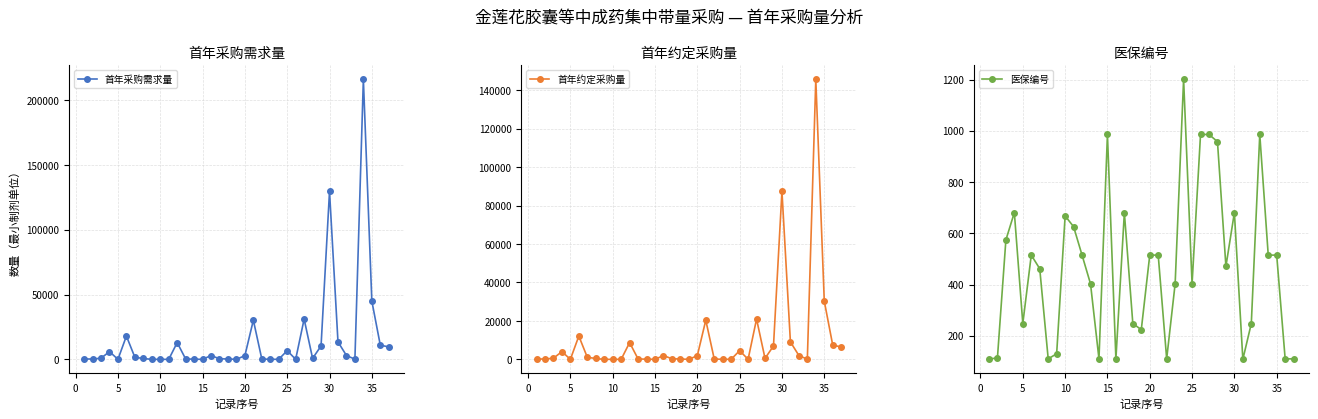

Rank the series at 27 from lowest to highest value.

首年约定采购量, 首年采购需求量, 医保编号